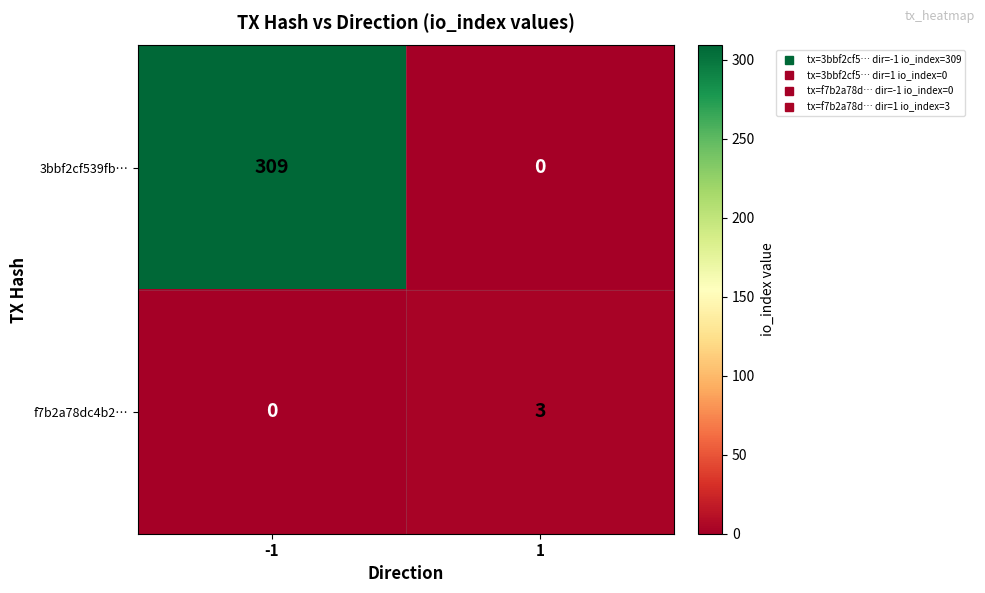

What is the sum of the 3bbf2cf539fb… values at 1 and -1?

309